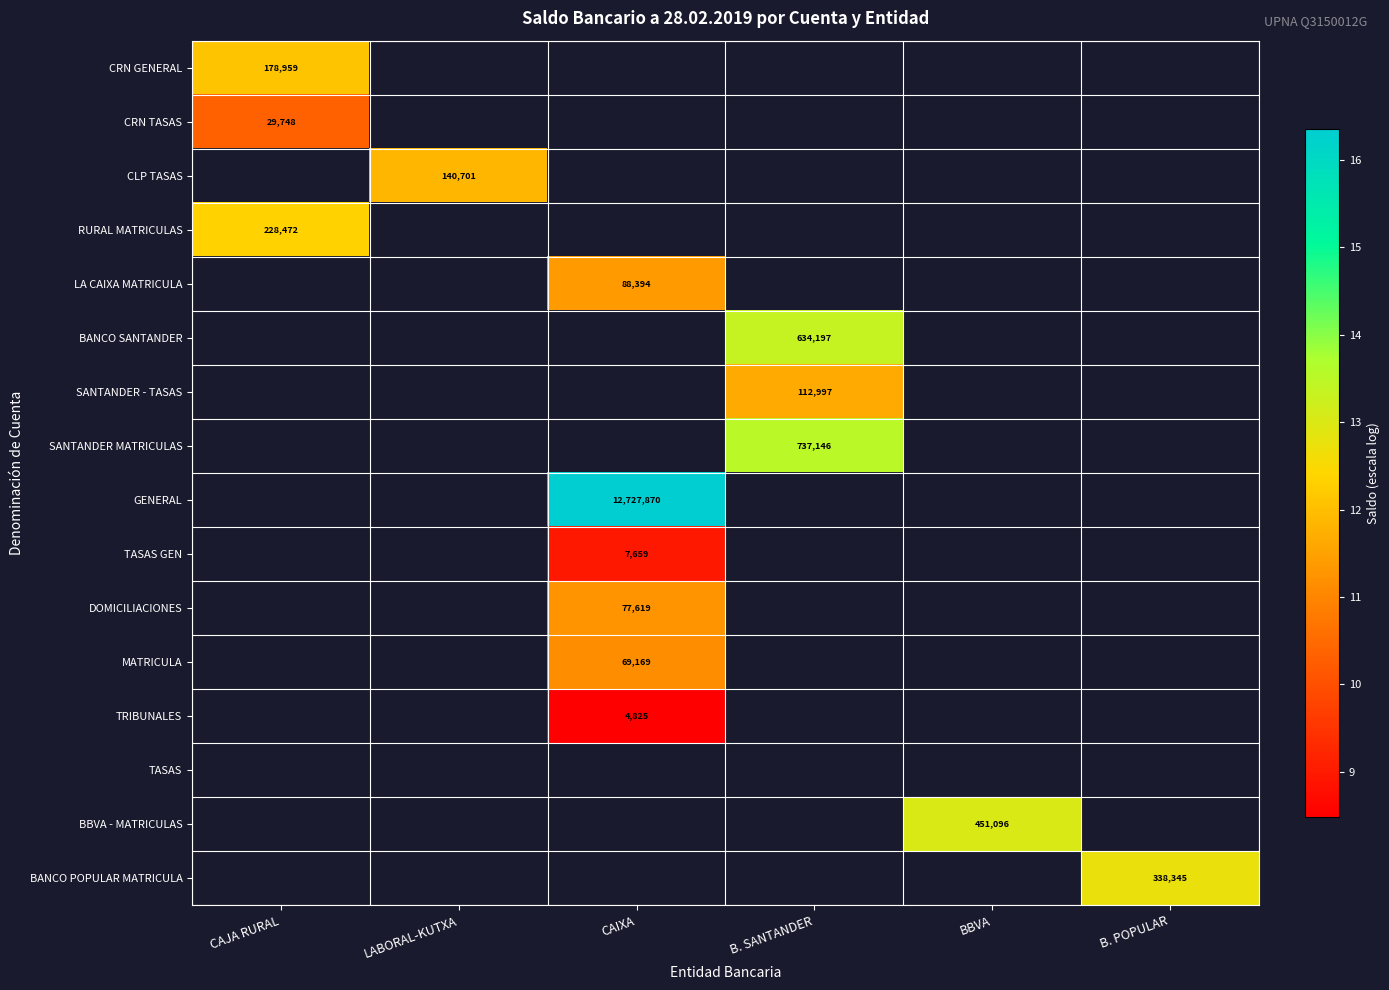

Where is CRN TASAS nearest to the value 10?

CAJA RURAL